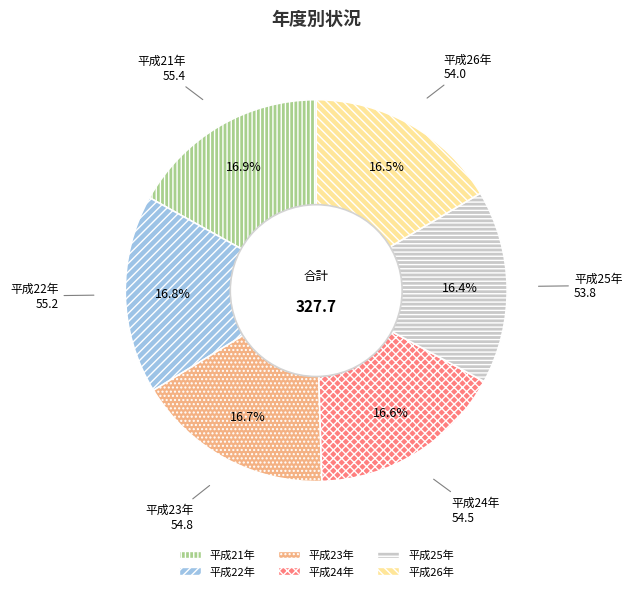

How much of the chart is everything except 平成23年?

83.3%